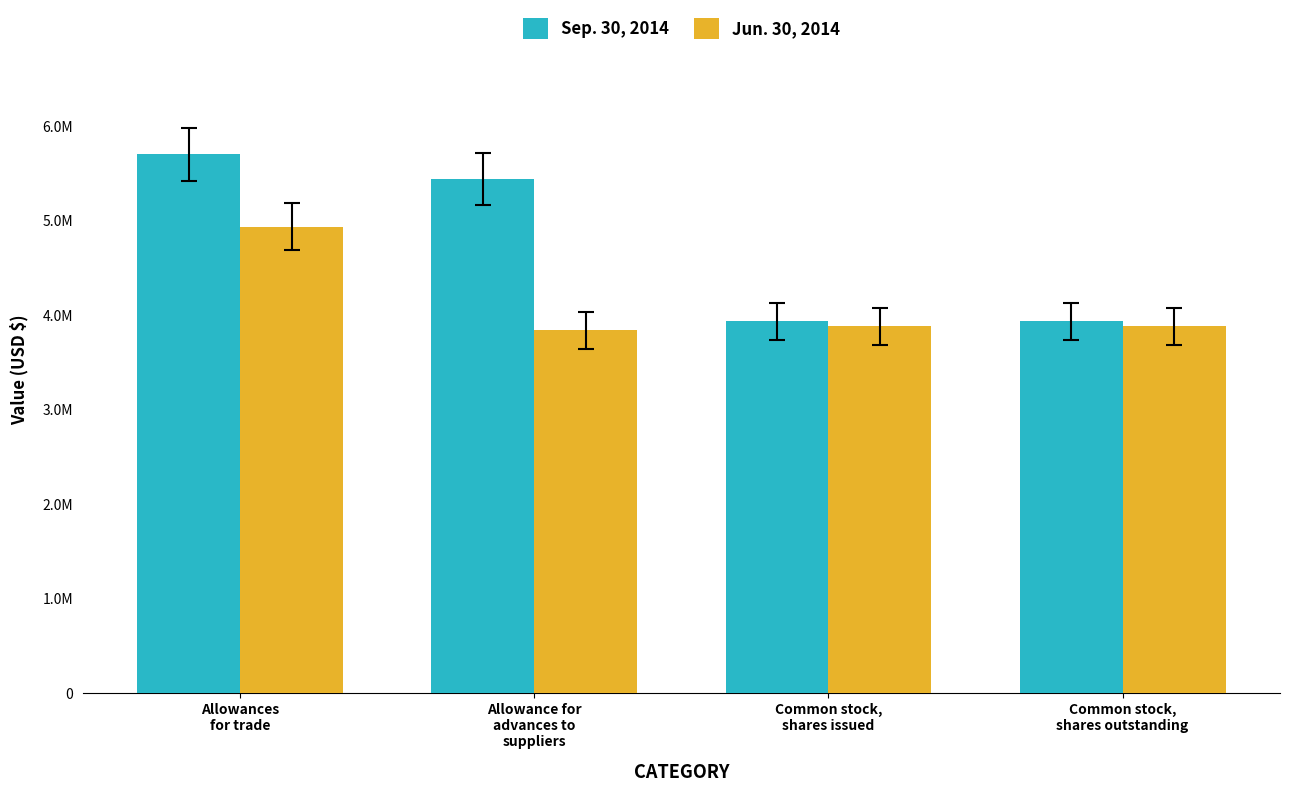

Are the bars grouped side by side (vs. stacked)?

Yes